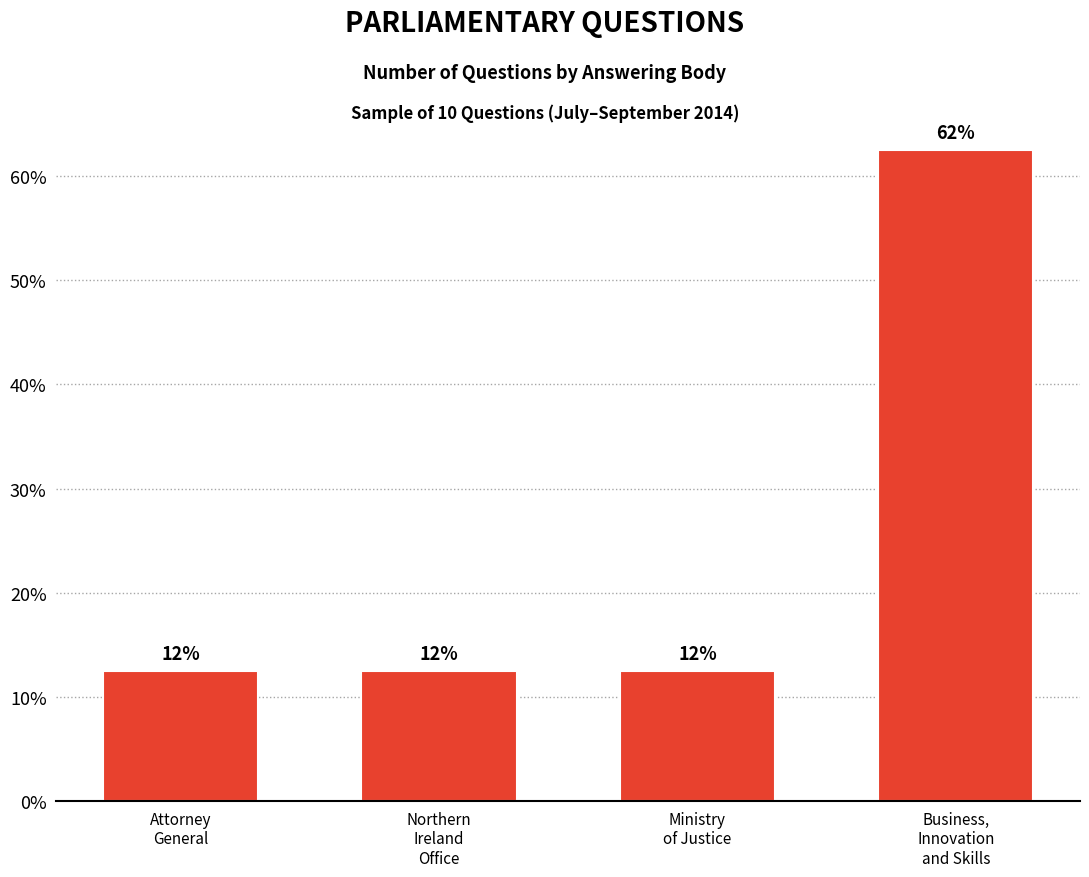

Reading left to right, list all the values displayed in this chart.

Attorney
General=12.5	Northern
Ireland
Office=12.5	Ministry
of Justice=12.5	Business,
Innovation
and Skills=62.5